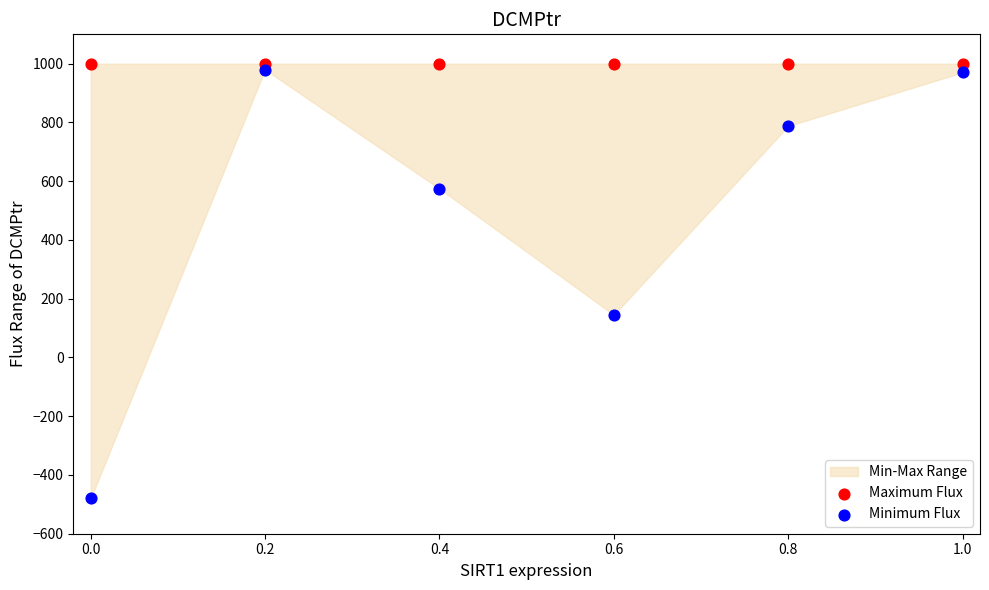

Which series reaches the maximum Y coordinate?

Maximum Flux